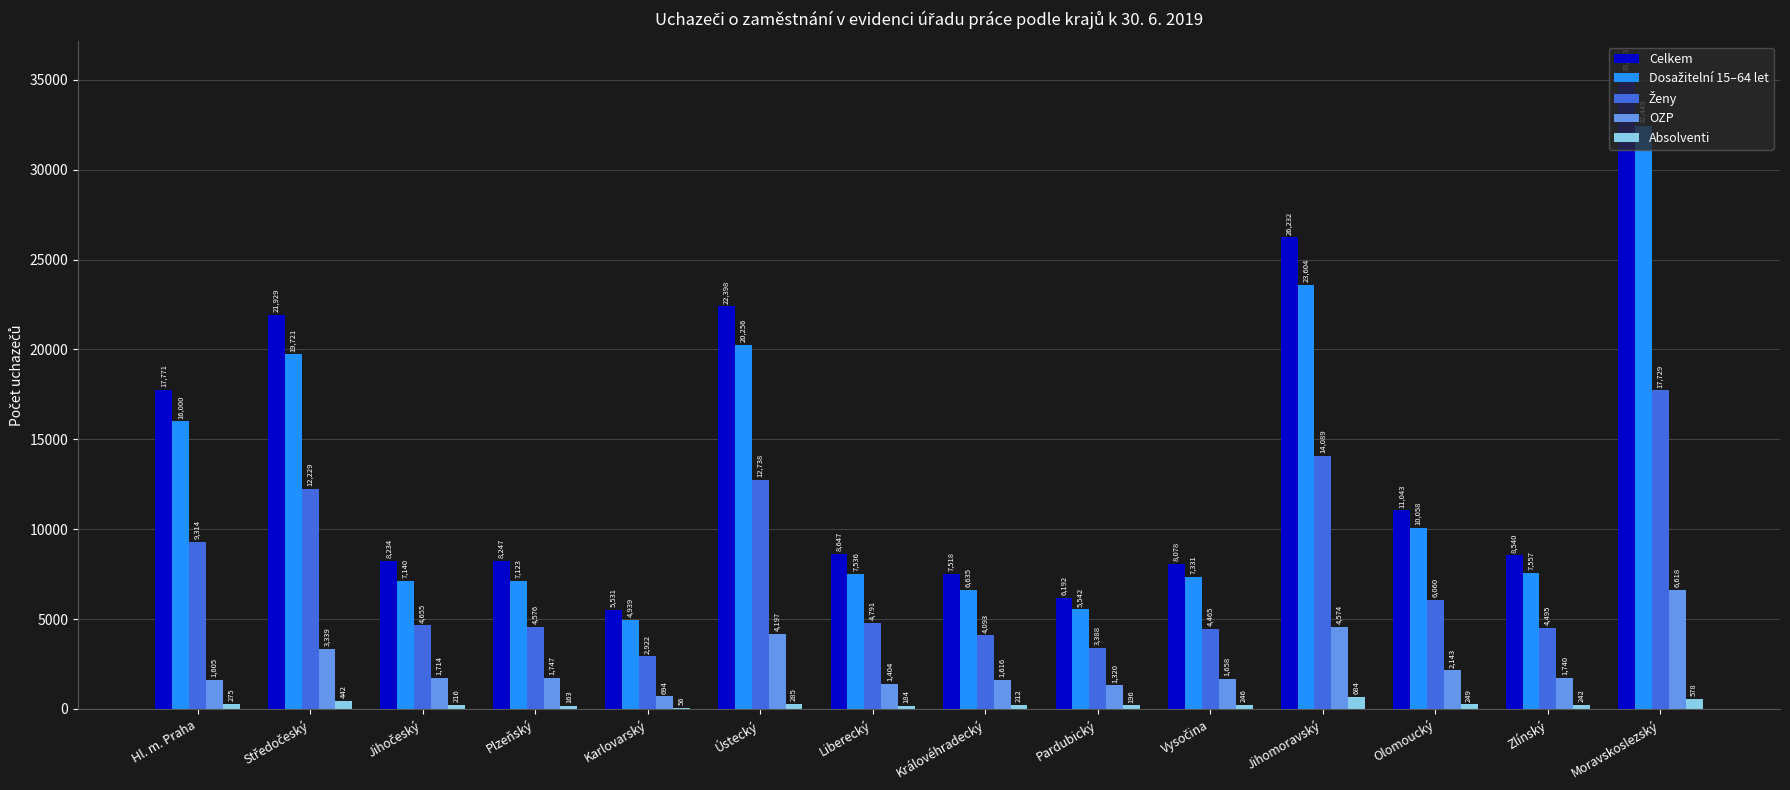

The OZP series shows 4574 at Jihomoravský. True or false?

True